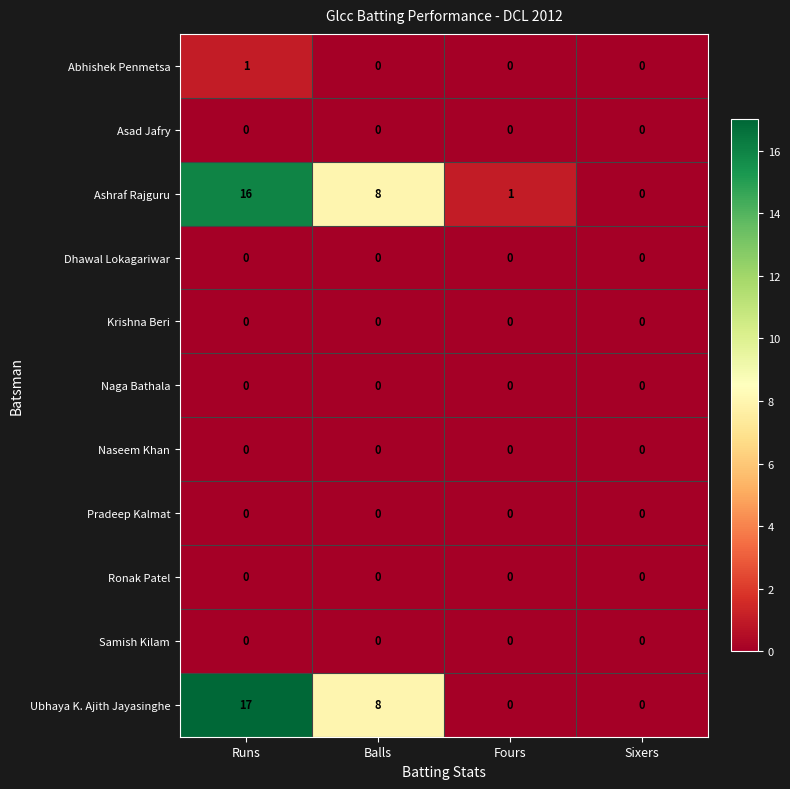

At how many categories does at least one series exceed 16?

1